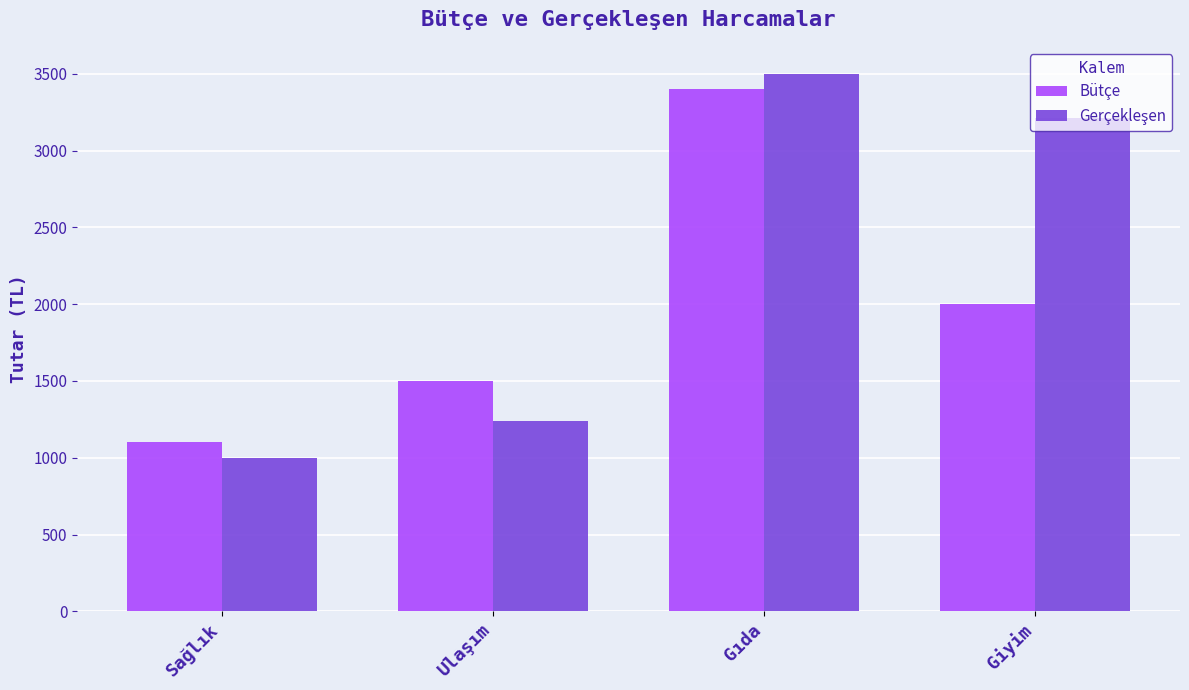

Count the Bütçe values in the range 1500 to 3400.

3